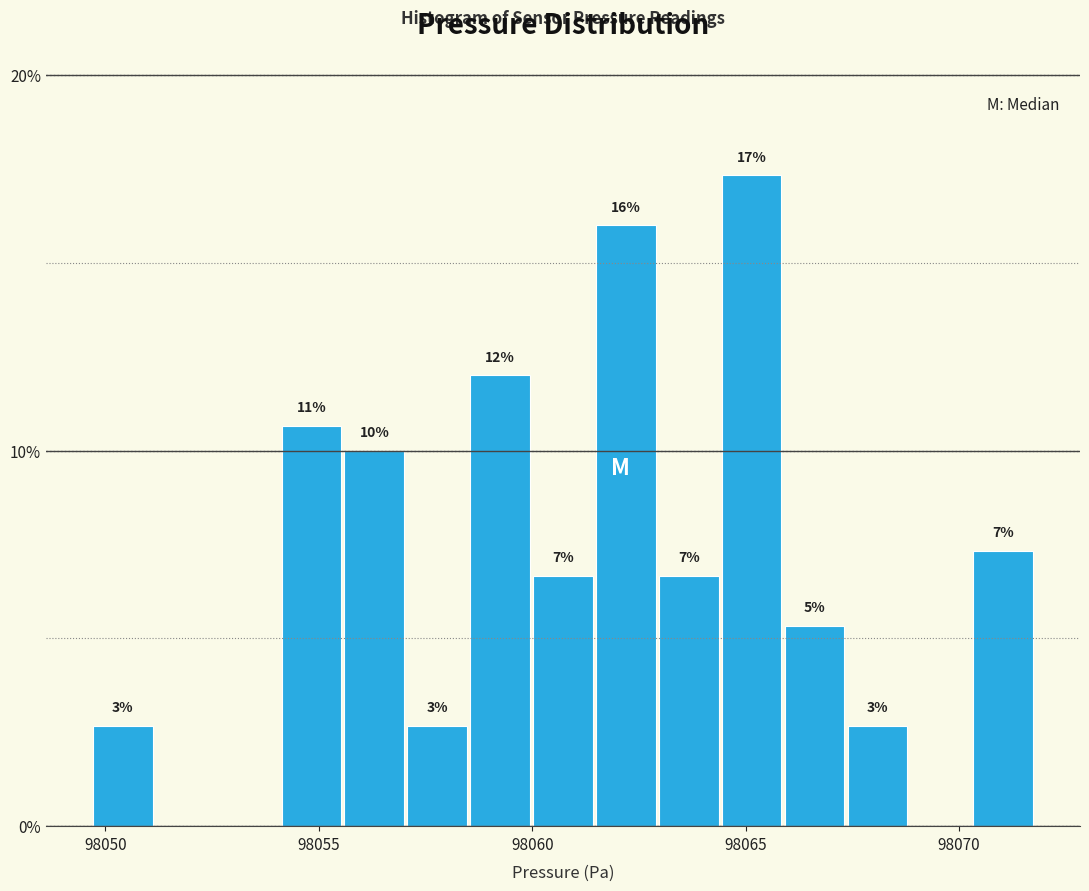

Read against the x-axis, roughly where is the centre of the tallest bar?

98065.0